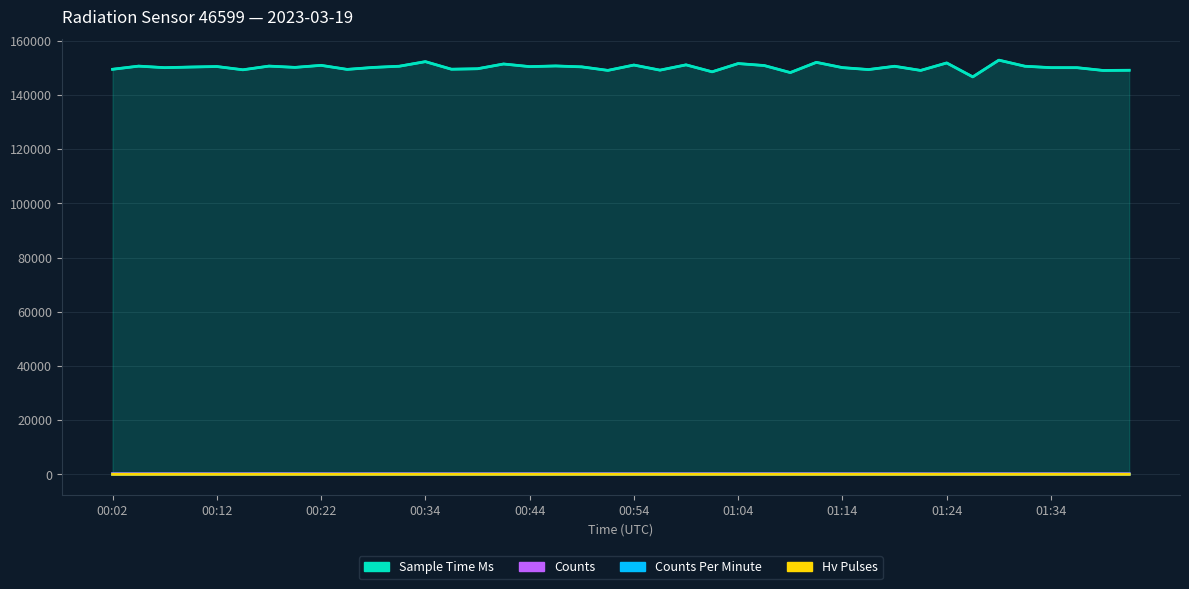

How many interior local valleys does the hv_pulses series have?

11